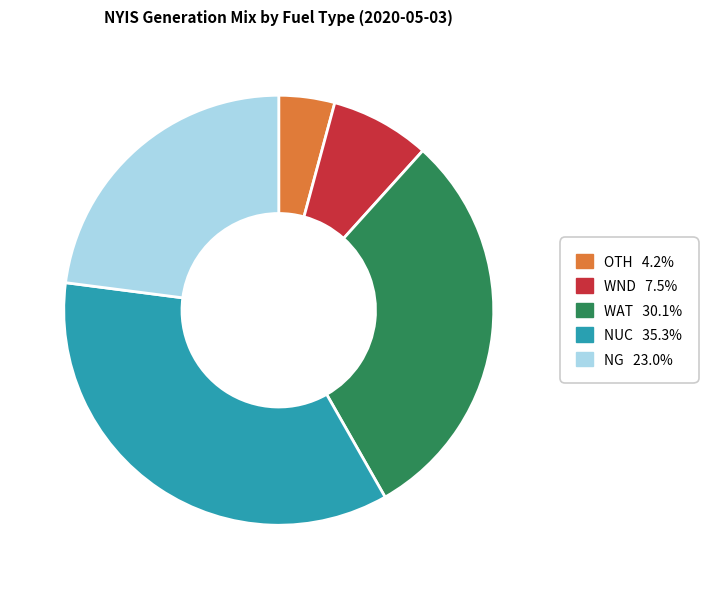

Does any single category account for the majority?

No